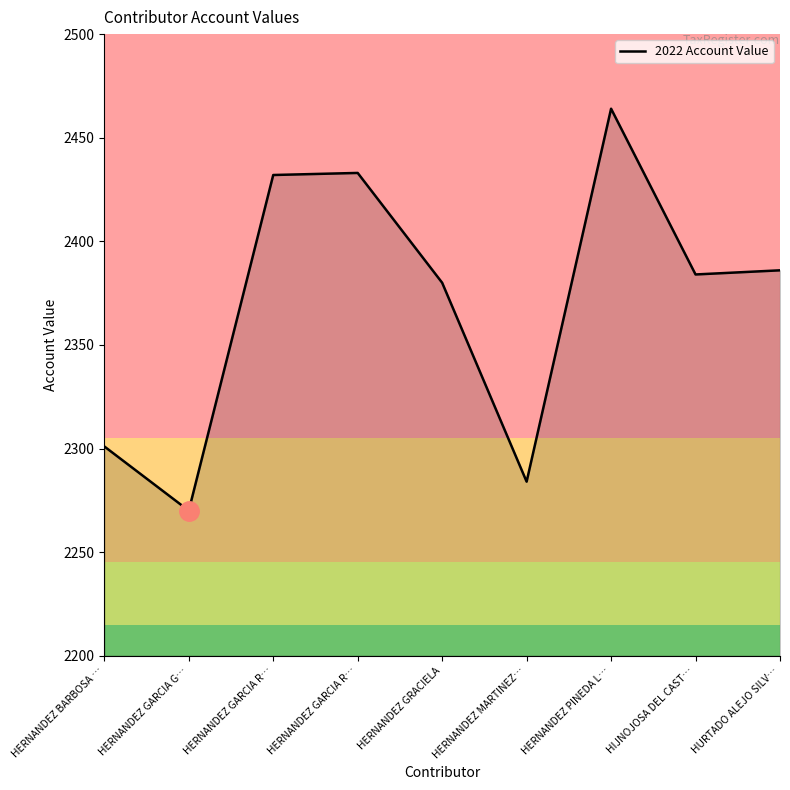

Between HERNANDEZ GRACIELA and HERNANDEZ MARTINEZ…, which is larger?

HERNANDEZ GRACIELA